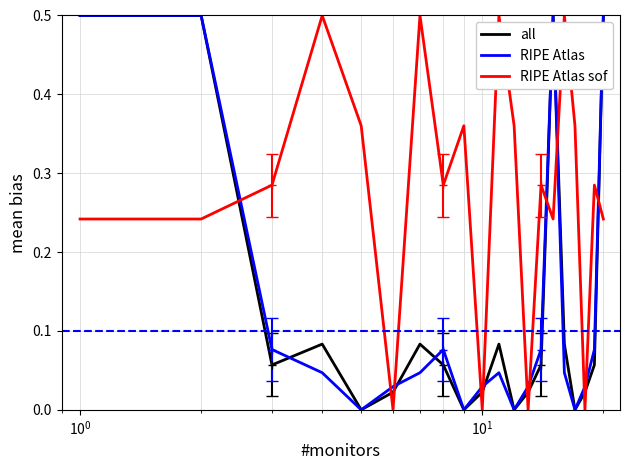

How many lines are shown in the chart?

3